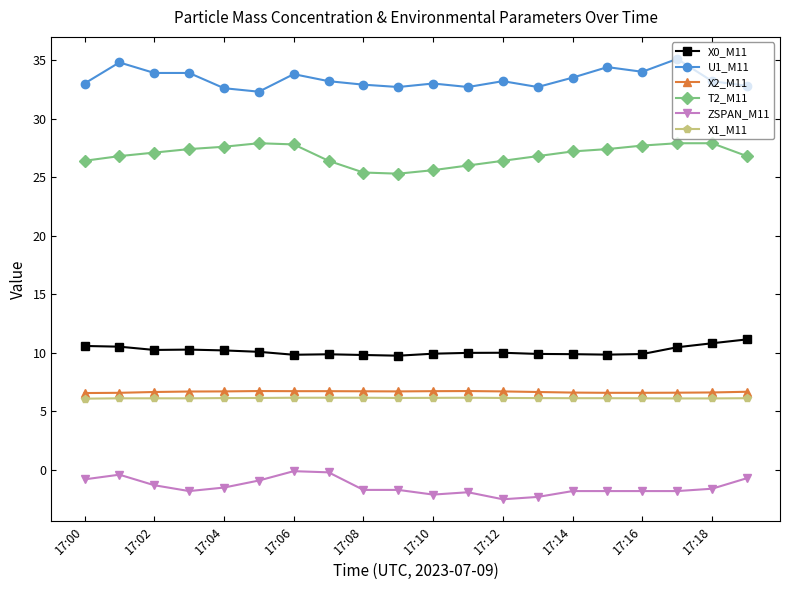

What is the sum of all X2_M11 values?

133.4